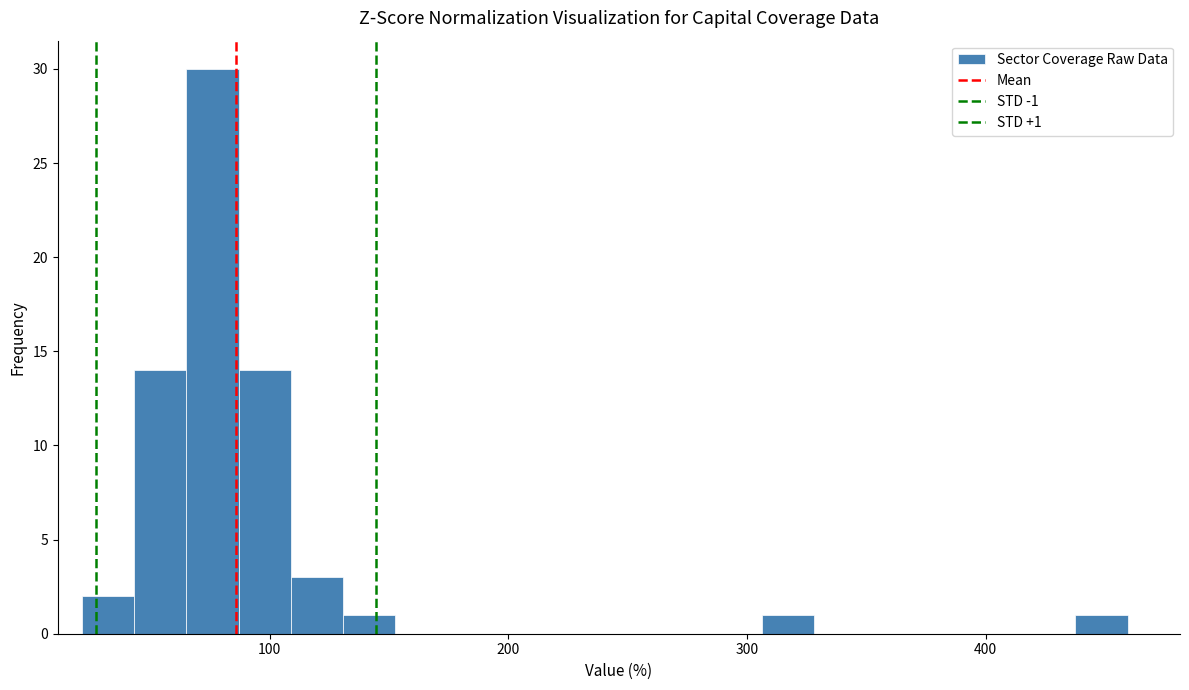

Read against the x-axis, roughly where is the centre of the tallest bar?

80